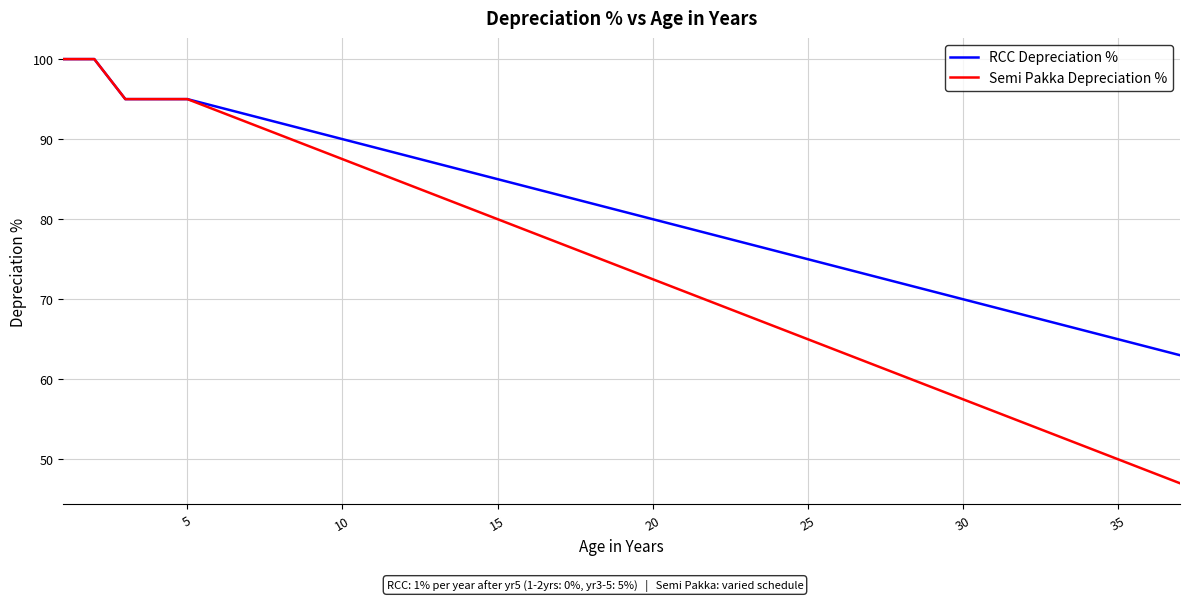

Reading right to left, transcribe all the data shown in this chart.

RCC Depreciation %: 63.0	64.0	65.0	66.0	67.0	68.0	69.0	70.0	71.0	72.0	73.0	74.0	75.0	76.0	77.0	78.0	79.0	80.0	81.0	82.0	83.0	84.0	85.0	86.0	87.0	88.0	89.0	90.0	91.0	92.0	93.0	94.0	95.0	95.0	95.0	100.0	100.0
Semi Pakka Depreciation %: 47.0	48.5	50.0	51.5	53.0	54.5	56.0	57.5	59.0	60.5	62.0	63.5	65.0	66.5	68.0	69.5	71.0	72.5	74.0	75.5	77.0	78.5	80.0	81.5	83.0	84.5	86.0	87.5	89.0	90.5	92.0	93.5	95.0	95.0	95.0	100.0	100.0